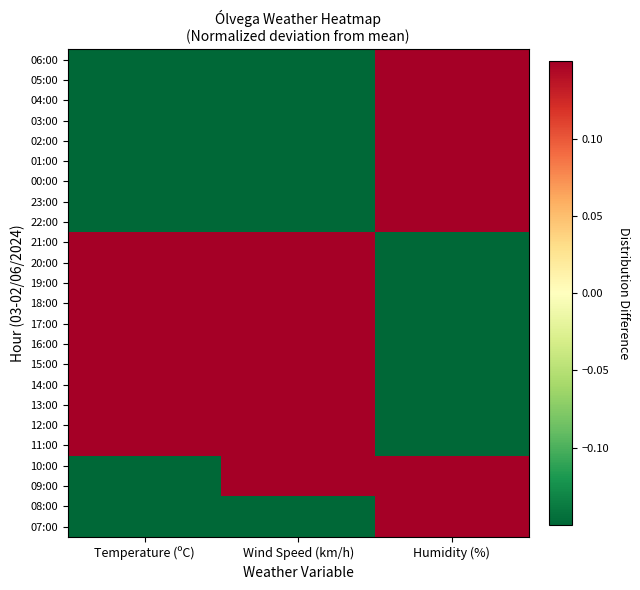

Which category has the lowest value across all series?

Temperature (ºC)